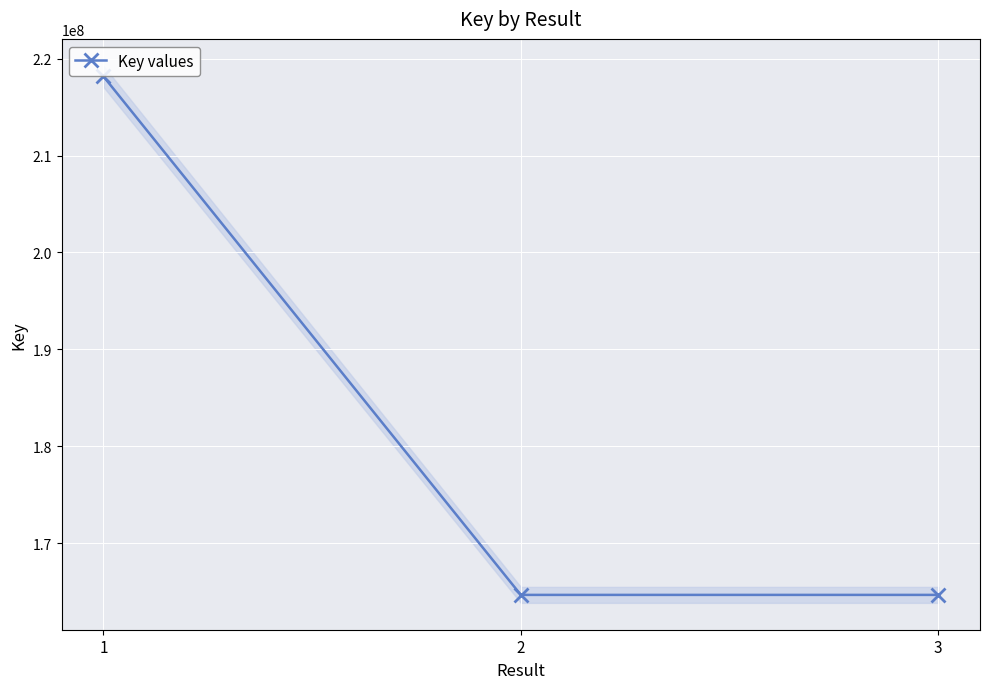

What is the change in value from 2 to 3?

+73